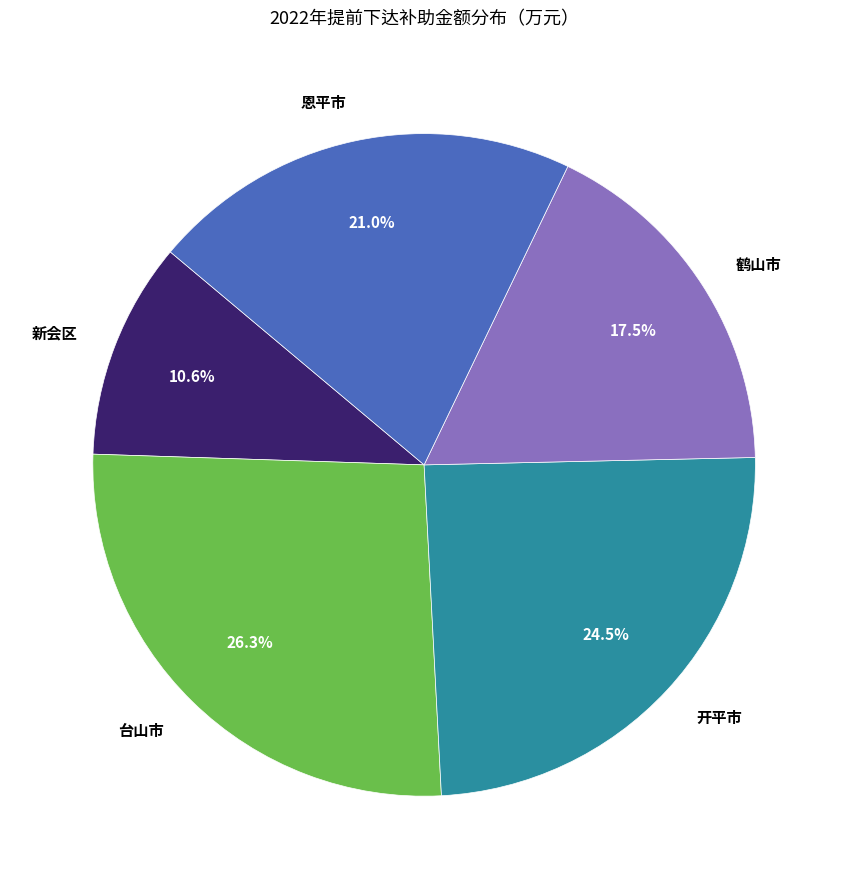

Is there a majority slice in this chart?

No